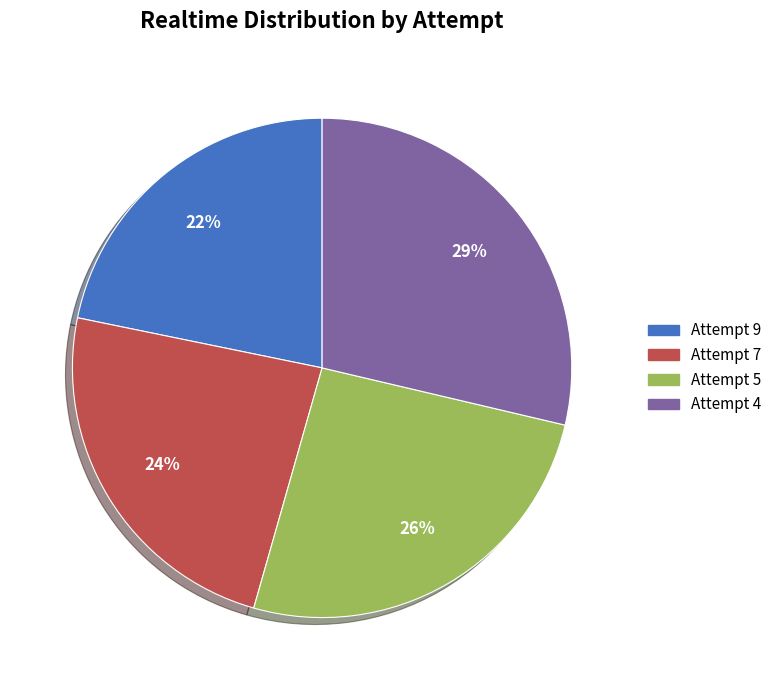

Do Attempt 5 and Attempt 9 together represent more than half of the pie?

No